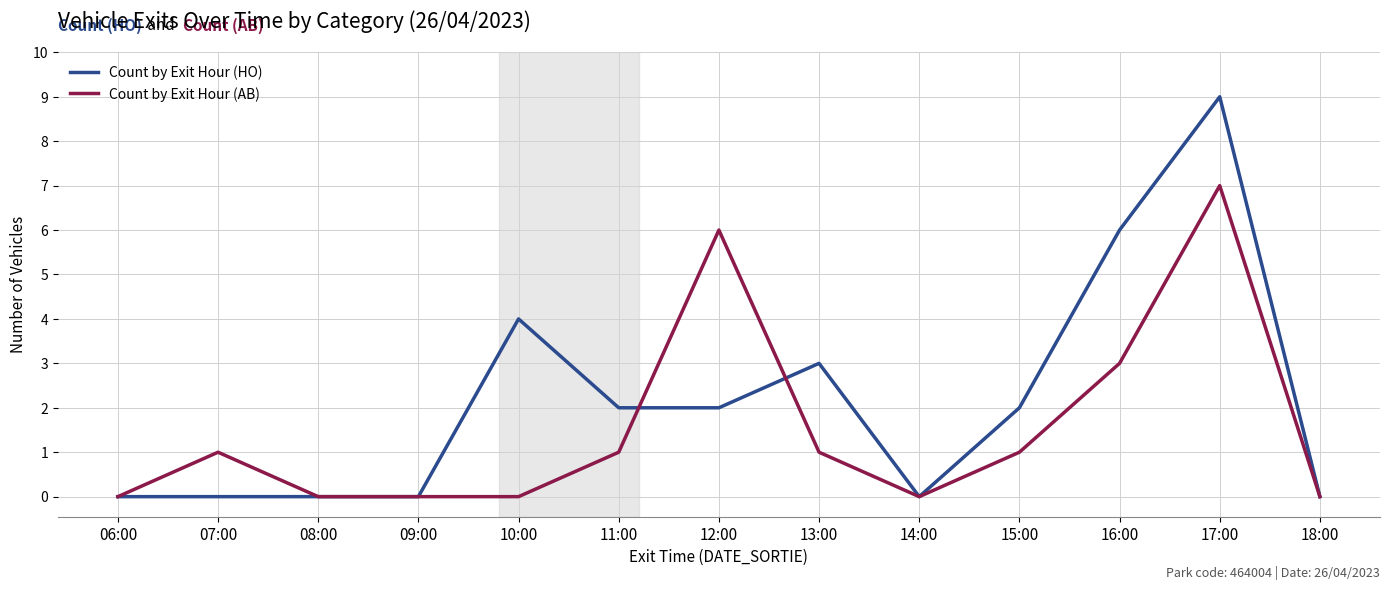

What are all the series names shown in the legend?

Count by Exit Hour (HO), Count by Exit Hour (AB)